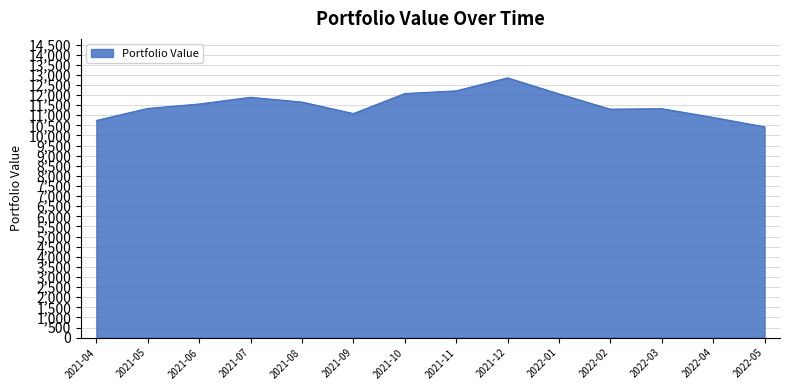

Approximately how many times larger is the value at 2021-06 compared to 2021-04?

1.1